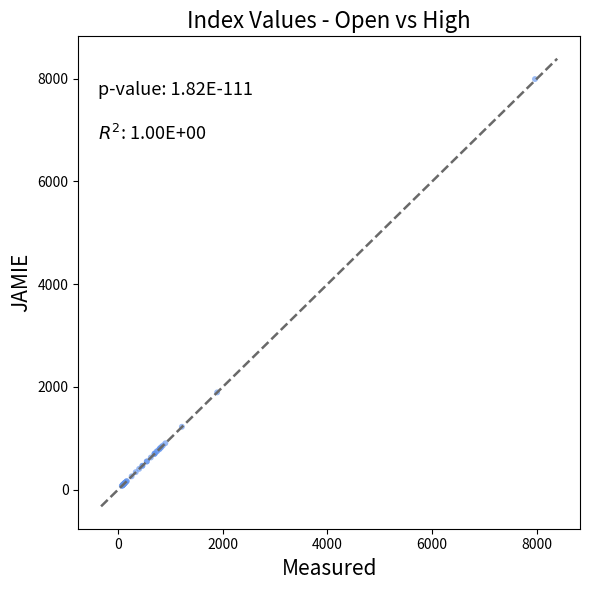

What Y value in the scatter plot is closest to 4032?

1893.1